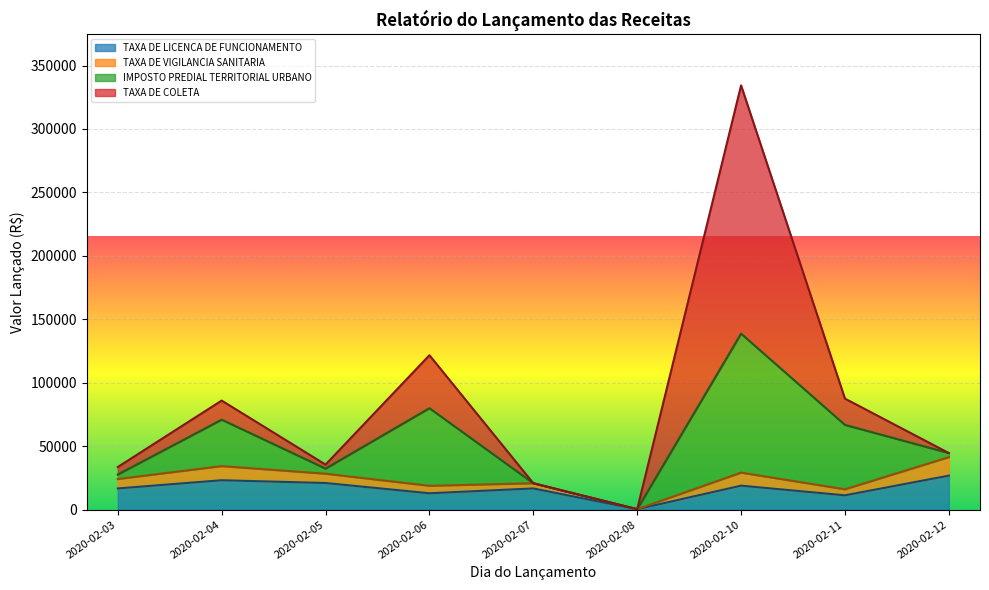

Between which two adjacent categories do IMPOSTO PREDIAL TERRITORIAL URBANO and TAXA DE COLETA first intersect?

2020-02-03 and 2020-02-04